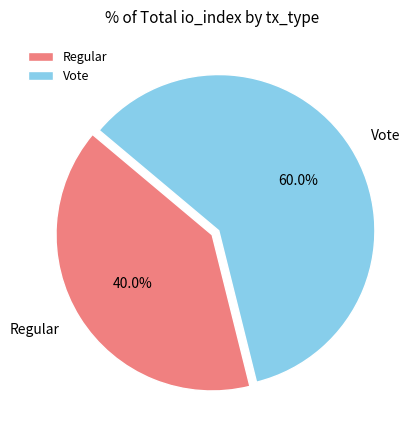

To the nearest percent, what portion does Regular represent?

40%